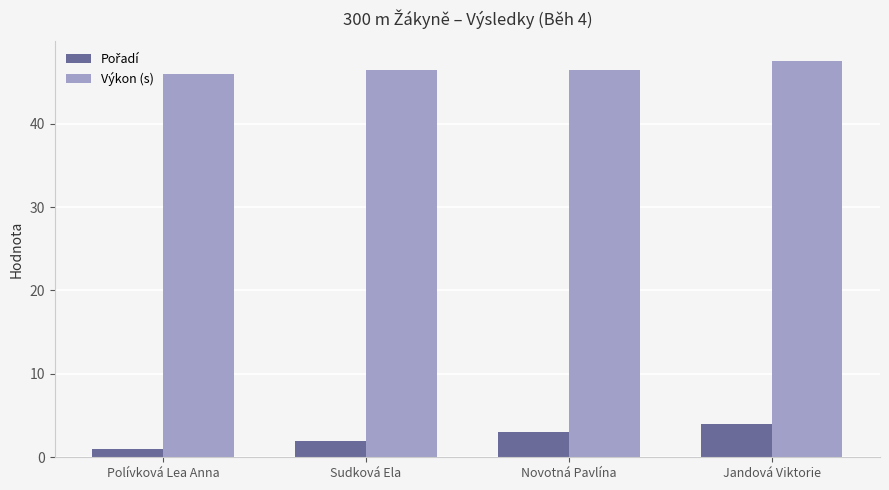

The value of Výkon (s) at Polívková Lea Anna is 32.1. True or false?

False